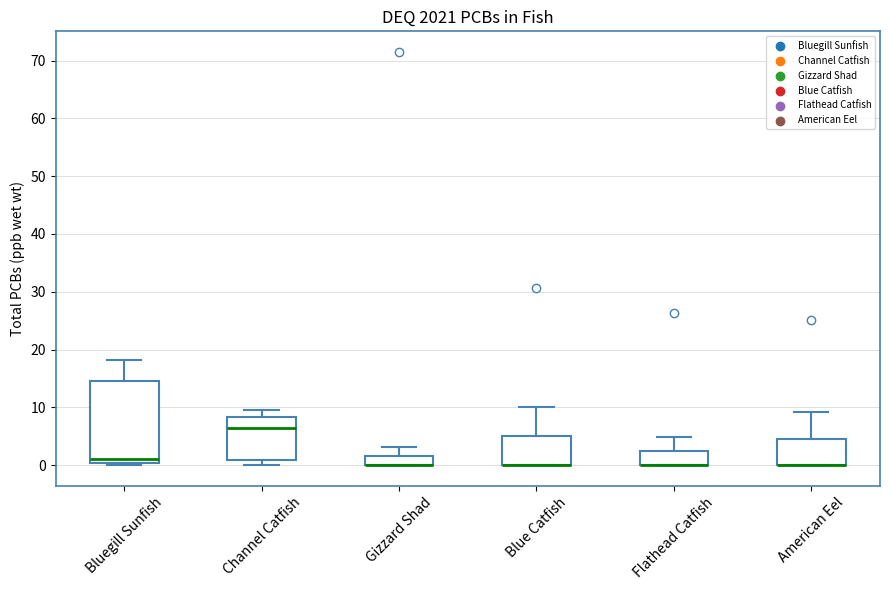

Which box is the tallest, from its lower edge to its upper edge?

Bluegill Sunfish